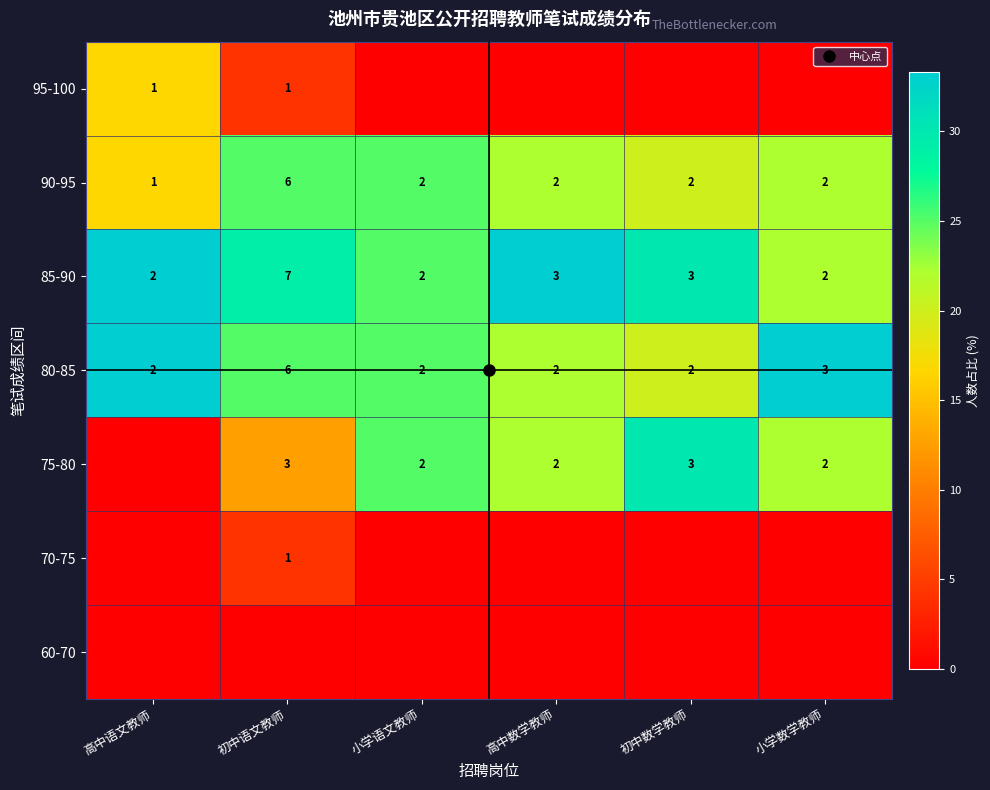

Between 初中语文教师 and 初中数学教师, which series saw the biggest shift?

75-80